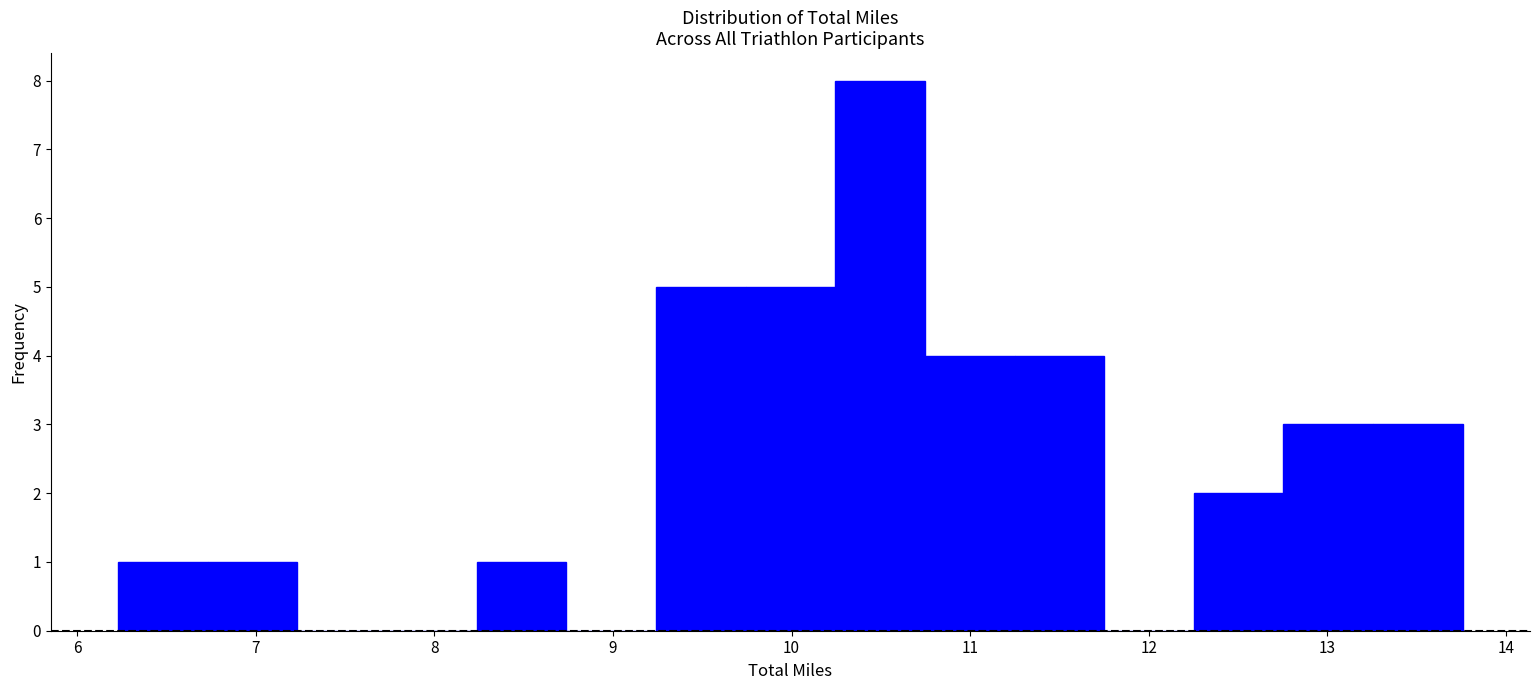

What is the height of the bar covering 10.2 to 10.7 on the x-axis? Neither the bar edges nor the heights are printed on the chart, so give them approximately, as read against the axes.

8